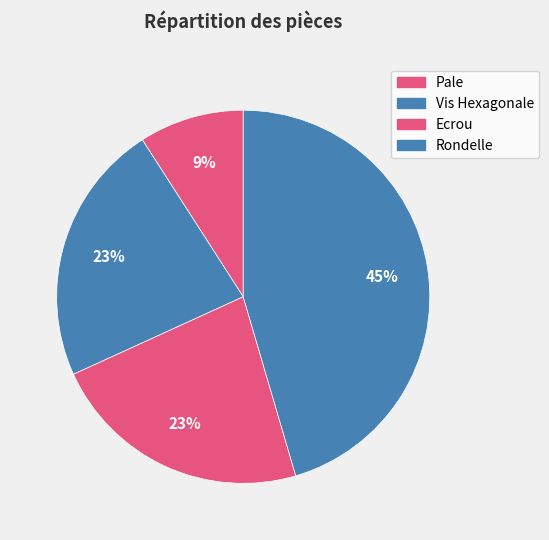

What percentage is the Pale slice, to the nearest percent?

9%